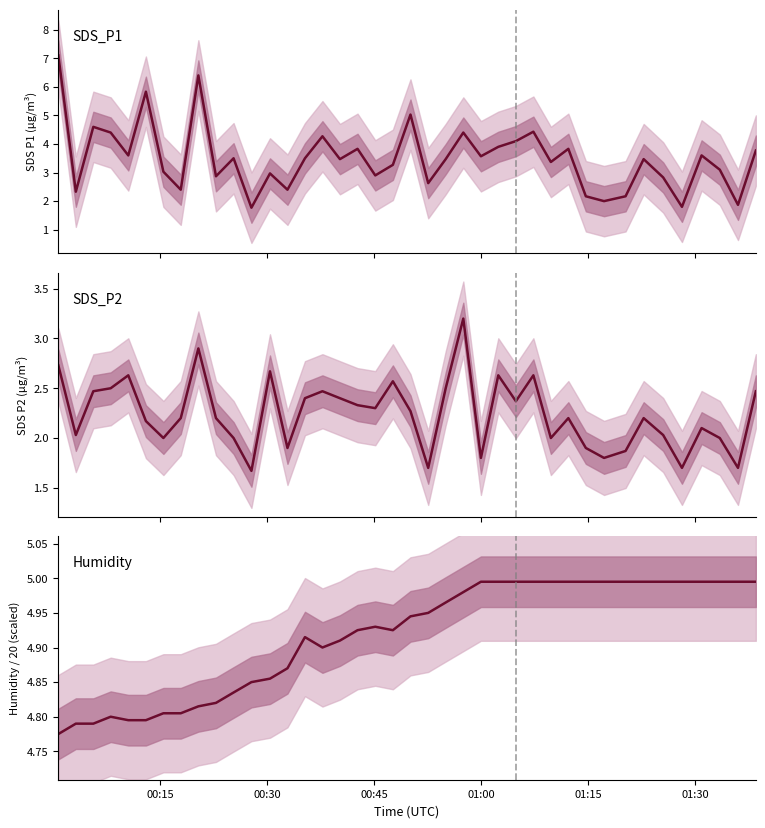

True or false: Humidity has more than 0 interior local peaks.

True